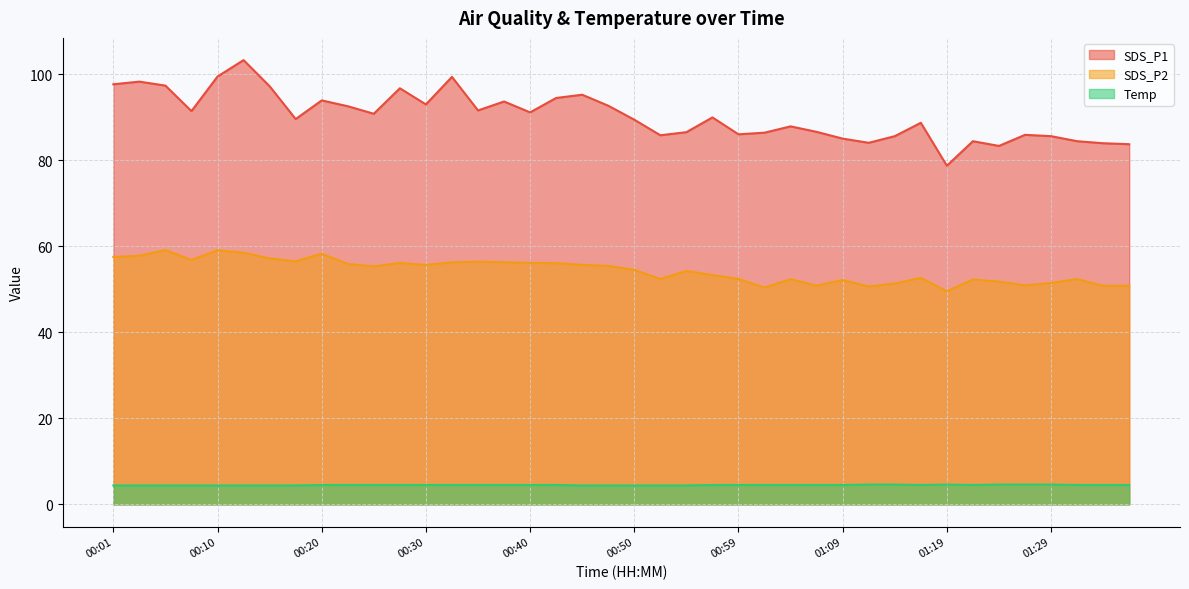

Reading right to left, what are all the values shown in this chart?

SDS_P1: 01:36=83.7	01:33=83.9	01:31=84.4	01:29=85.6	01:26=85.9	01:24=83.3	01:21=84.4	01:19=78.7	01:16=88.7	01:14=85.6	01:12=84.0	01:09=85.0	01:07=86.6	01:04=87.8	01:02=86.4	00:59=86.0	00:57=89.9	00:54=86.5	00:52=85.8	00:50=89.4	00:47=92.7	00:45=95.2	00:42=94.5	00:40=91.1	00:37=93.6	00:35=91.5	00:32=99.3	00:30=93.0	00:27=96.7	00:25=90.8	00:23=92.5	00:20=93.9	00:18=89.5	00:15=97.2	00:13=103.2	00:10=99.4	00:08=91.4	00:05=97.3	00:03=98.2	00:01=97.6
SDS_P2: 01:36=50.8	01:33=50.8	01:31=52.4	01:29=51.5	01:26=50.9	01:24=51.8	01:21=52.2	01:19=49.5	01:16=52.6	01:14=51.3	01:12=50.6	01:09=52.1	01:07=50.8	01:04=52.3	01:02=50.4	00:59=52.4	00:57=53.3	00:54=54.2	00:52=52.4	00:50=54.5	00:47=55.4	00:45=55.7	00:42=56.0	00:40=56.1	00:37=56.3	00:35=56.4	00:32=56.2	00:30=55.6	00:27=56.1	00:25=55.3	00:23=55.9	00:20=58.2	00:18=56.5	00:15=57.2	00:13=58.5	00:10=59.0	00:08=56.8	00:05=59.1	00:03=57.8	00:01=57.5
Temp: 01:36=4.5	01:33=4.5	01:31=4.5	01:29=4.6	01:26=4.6	01:24=4.6	01:21=4.5	01:19=4.6	01:16=4.5	01:14=4.6	01:12=4.6	01:09=4.5	01:07=4.5	01:04=4.5	01:02=4.5	00:59=4.5	00:57=4.5	00:54=4.4	00:52=4.4	00:50=4.4	00:47=4.4	00:45=4.4	00:42=4.5	00:40=4.5	00:37=4.5	00:35=4.5	00:32=4.5	00:30=4.5	00:27=4.5	00:25=4.5	00:23=4.5	00:20=4.5	00:18=4.4	00:15=4.4	00:13=4.4	00:10=4.4	00:08=4.4	00:05=4.4	00:03=4.4	00:01=4.4